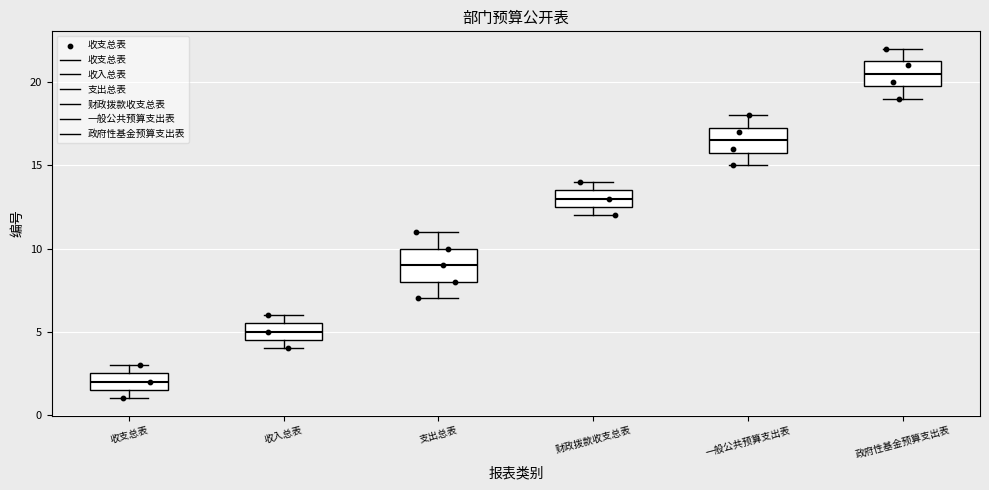

Which box has the lowest median line?

收支总表